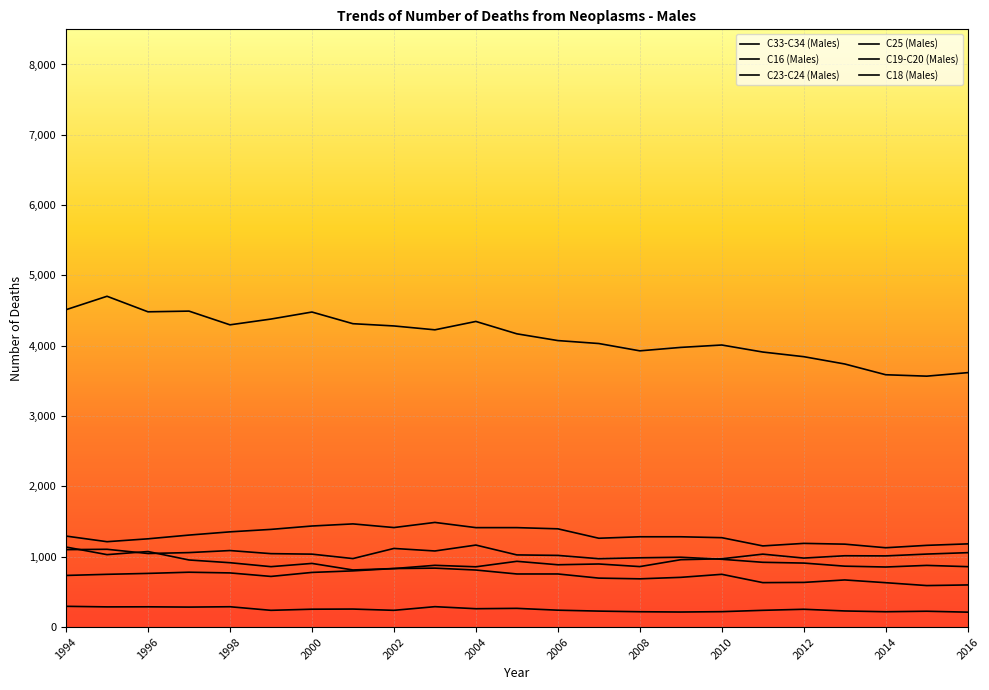

Is it true that C25 (Males) equals 212 at 2016?

True